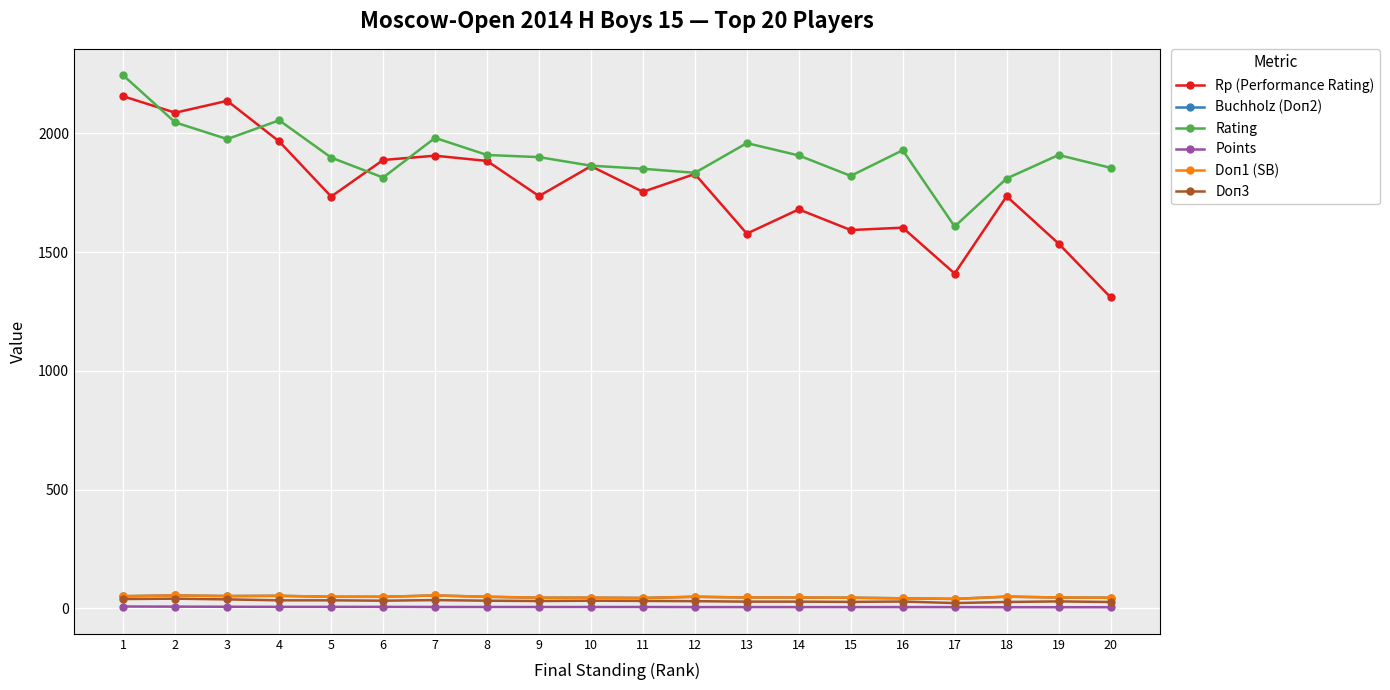

Which label corresponds to the largest value in the chart?

1